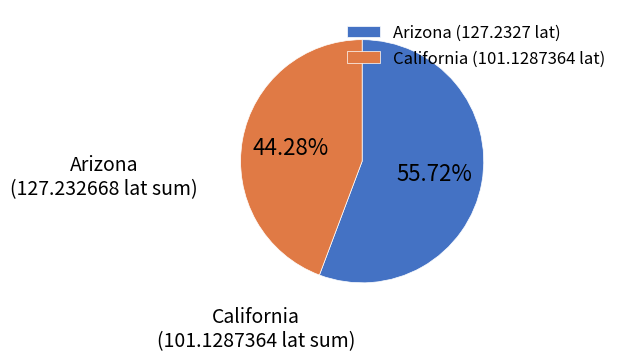

Which has a higher value, Arizona (127.2327 lat) or California (101.1287364 lat)?

Arizona (127.2327 lat)